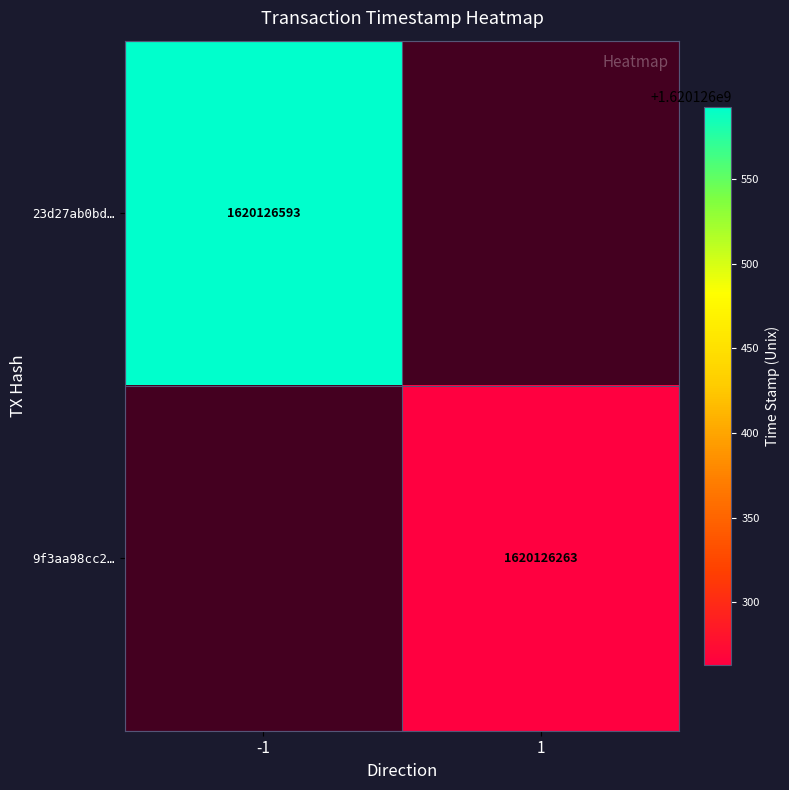

What is the maximum value for 23d27ab0bd129ac81b6e60575fb6bd3735b9bb8?

1620126593